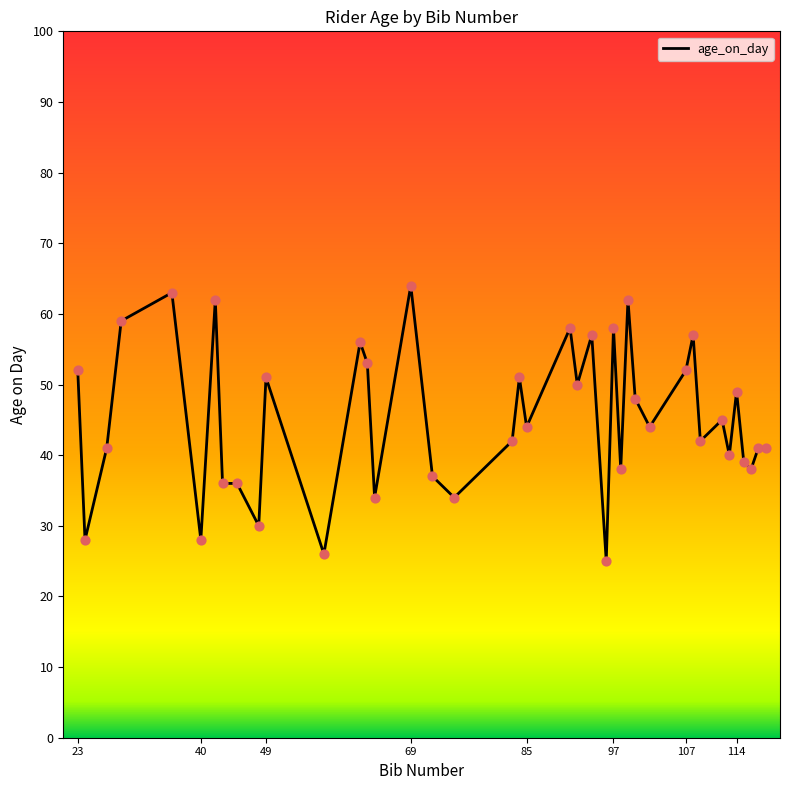

What is the difference between the maximum and minimum values?

39